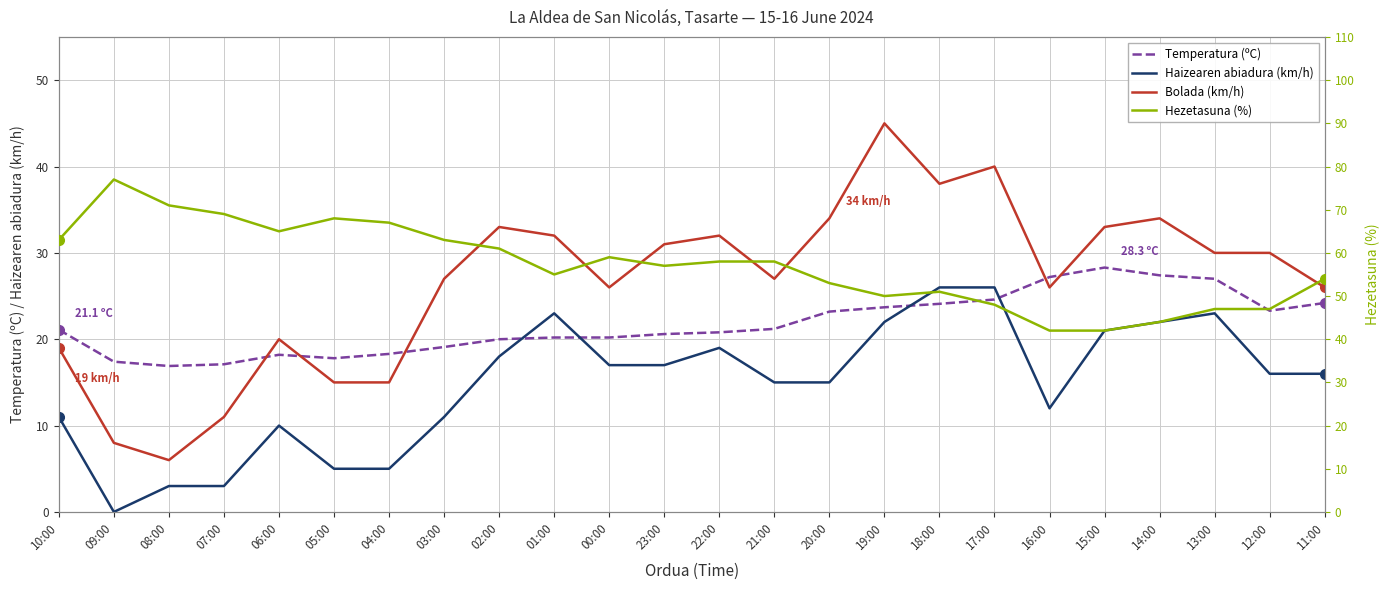

Rank the categories by Bolada (km/h) value from lowest to highest.

08:00, 09:00, 07:00, 05:00, 04:00, 10:00, 06:00, 00:00, 16:00, 11:00, 03:00, 21:00, 13:00, 12:00, 23:00, 01:00, 22:00, 02:00, 15:00, 20:00, 14:00, 18:00, 17:00, 19:00